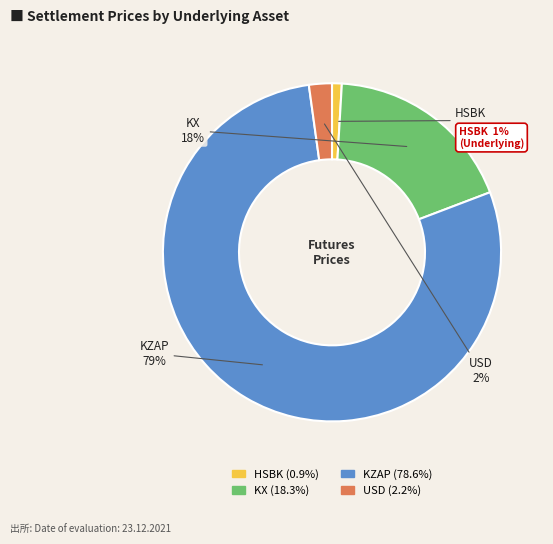

Which slice is the largest?

KZAP